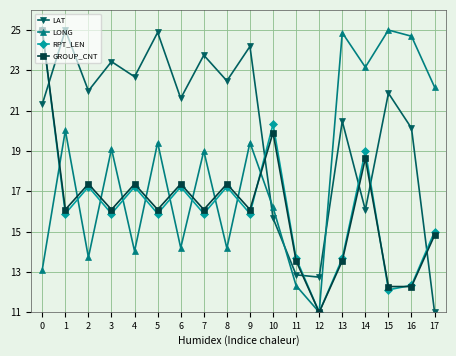

What are all the series names shown in the legend?

LAT, LONG, RPT_LEN, GROUP_CNT